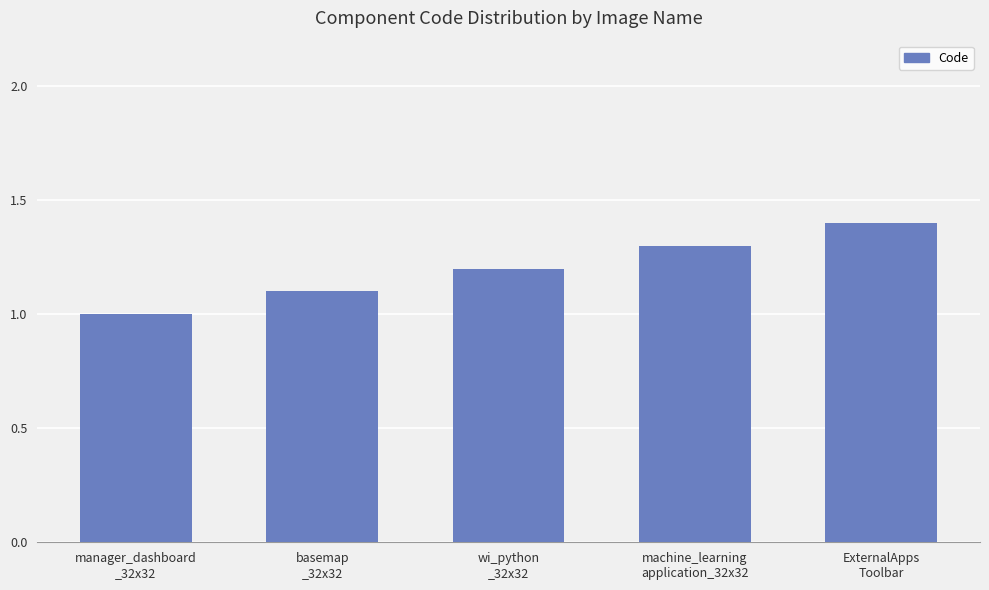

What is the change in value from manager_dashboard
_32x32 to ExternalApps
Toolbar?

+0.4